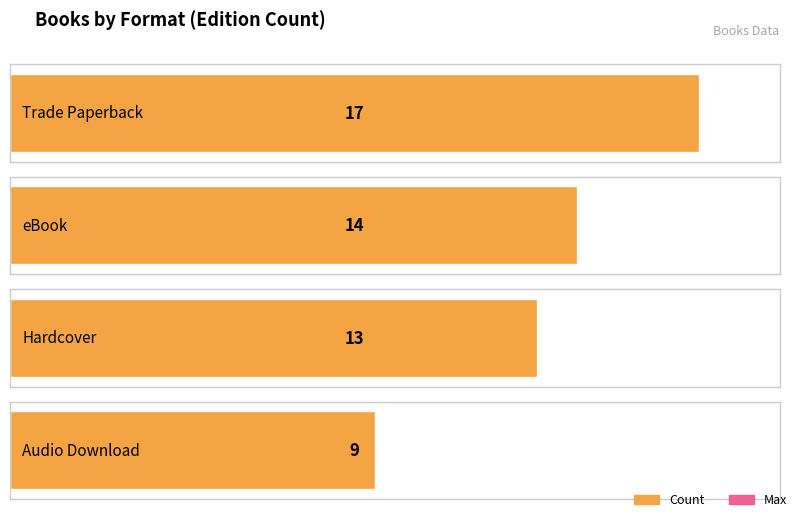

How many data points are above 14?

1